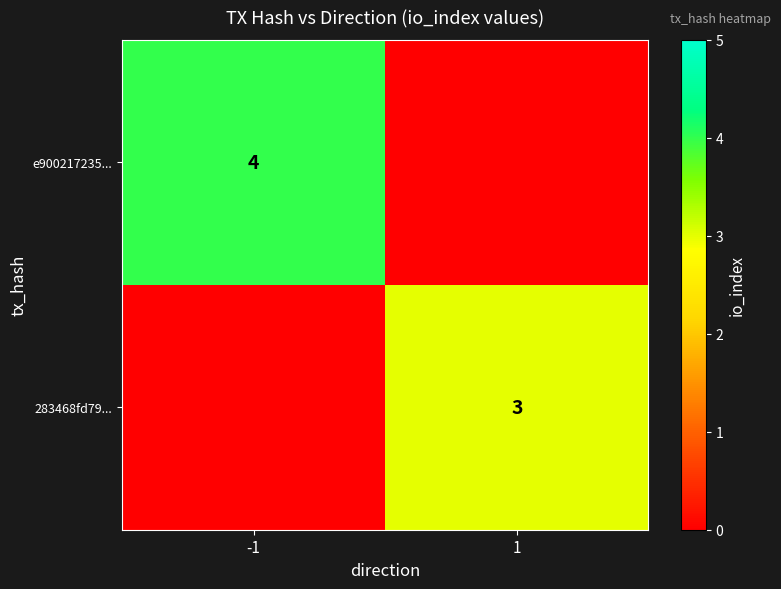

Is the value of 283468fd79... at 1 greater than the value of e900217235... at -1?

No